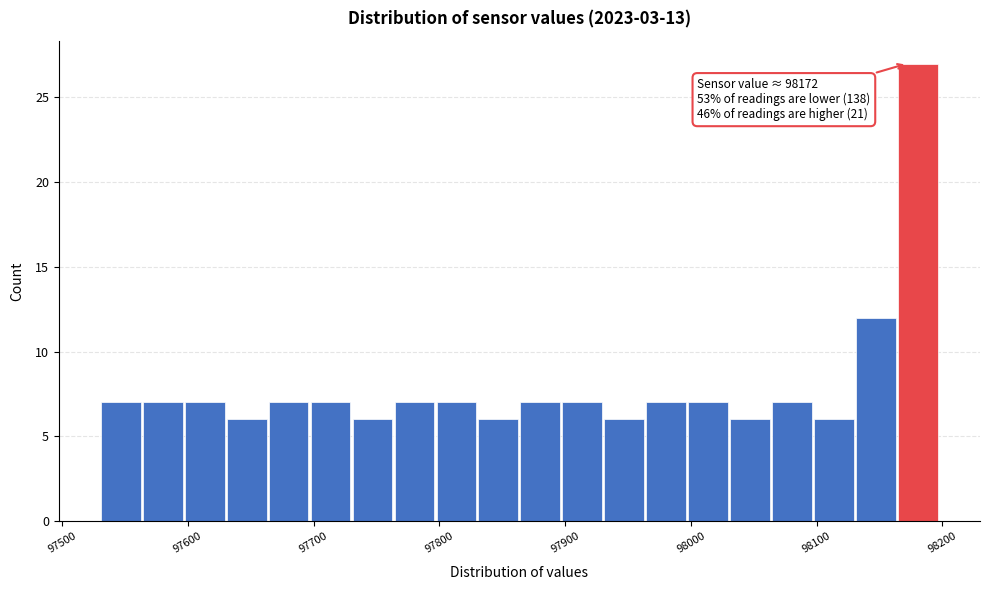

Read against the x-axis, roughly where is the centre of the tallest bar?

98180